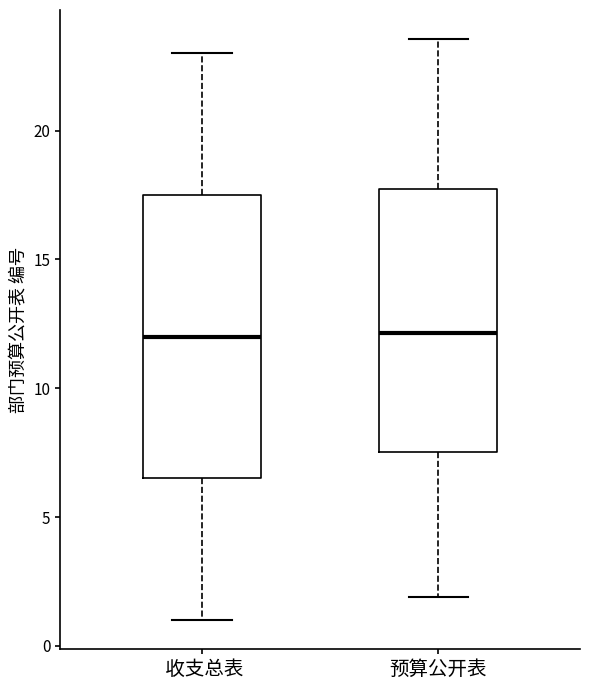

Reading left to right, transcribe this box plot: for each box, give where its median line is, the range the box spans, and where its two whiskers end, as read against the y-axis. The values are not printed on the chart, so give them approximately, as read against the axis.

收支总表: median 12.0, box 6.5 to 17.5, whiskers 1.0 to 23.0
预算公开表: median 12.0, box 7.5 to 17.5, whiskers 2.0 to 23.5